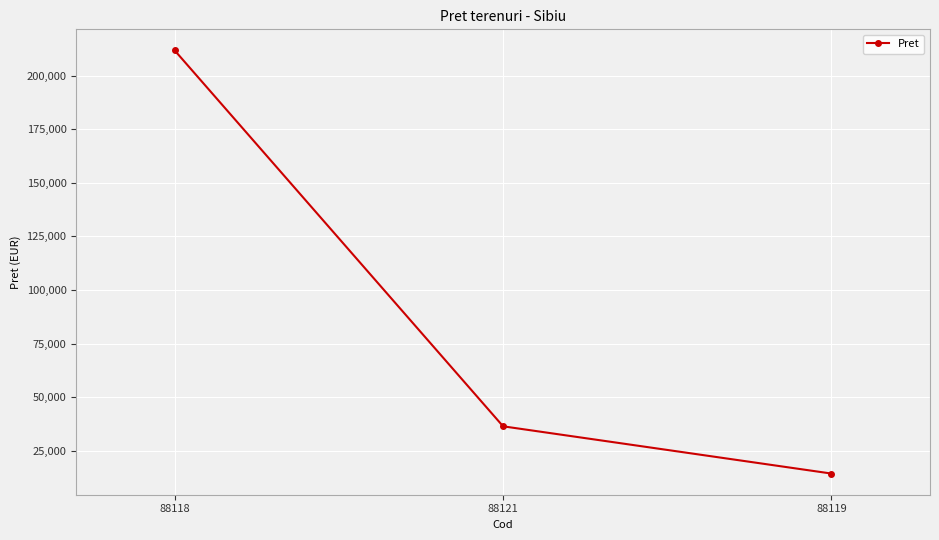

What is the greatest value displayed?

211667